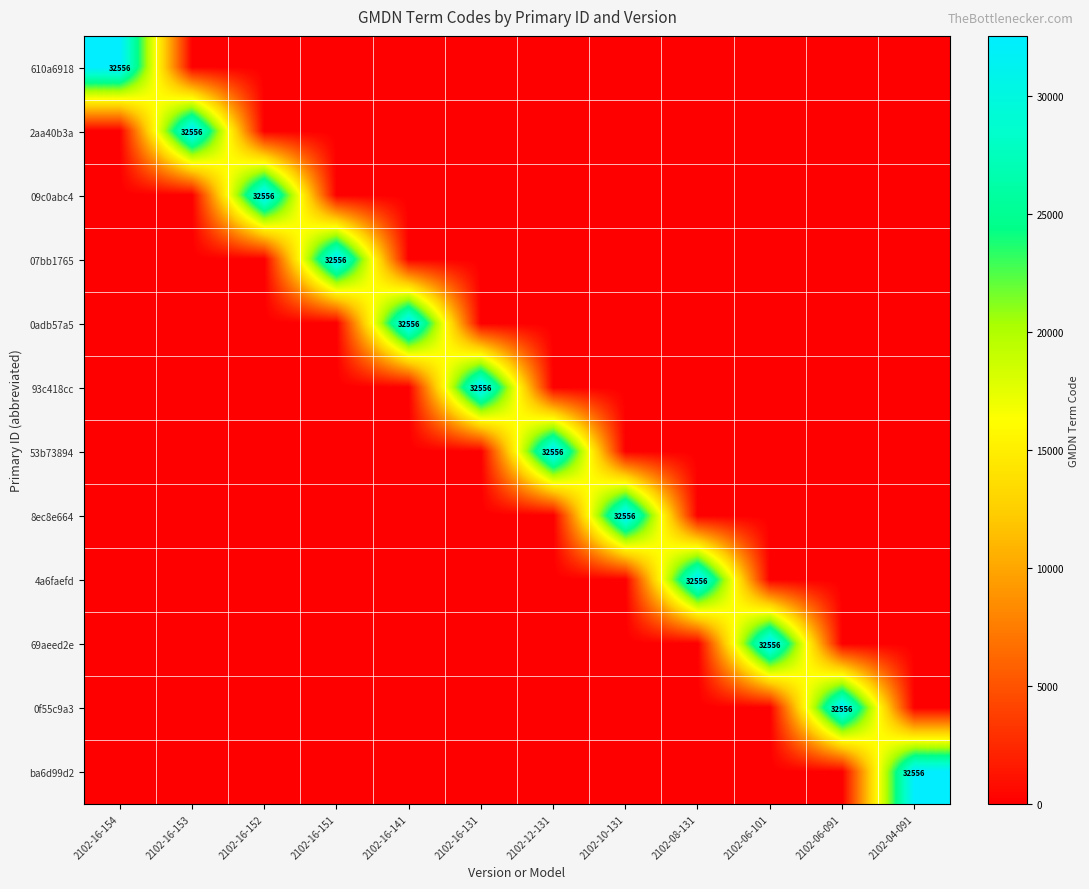

True or false: 53b73894 has a value of 32556 at 2102-12-131.

True